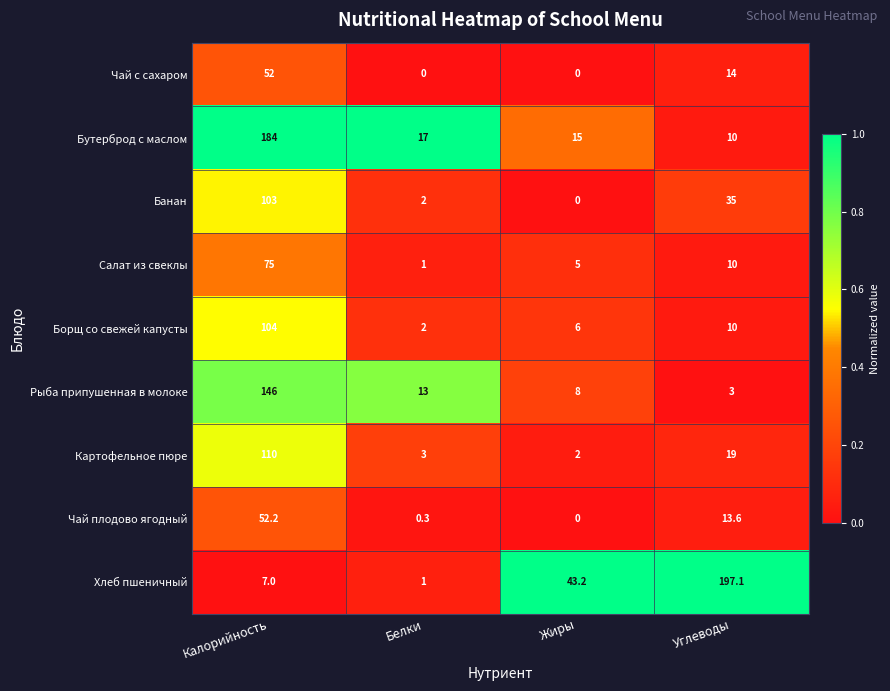

At which label does Картофельное пюре reach its peak?

Калорийность